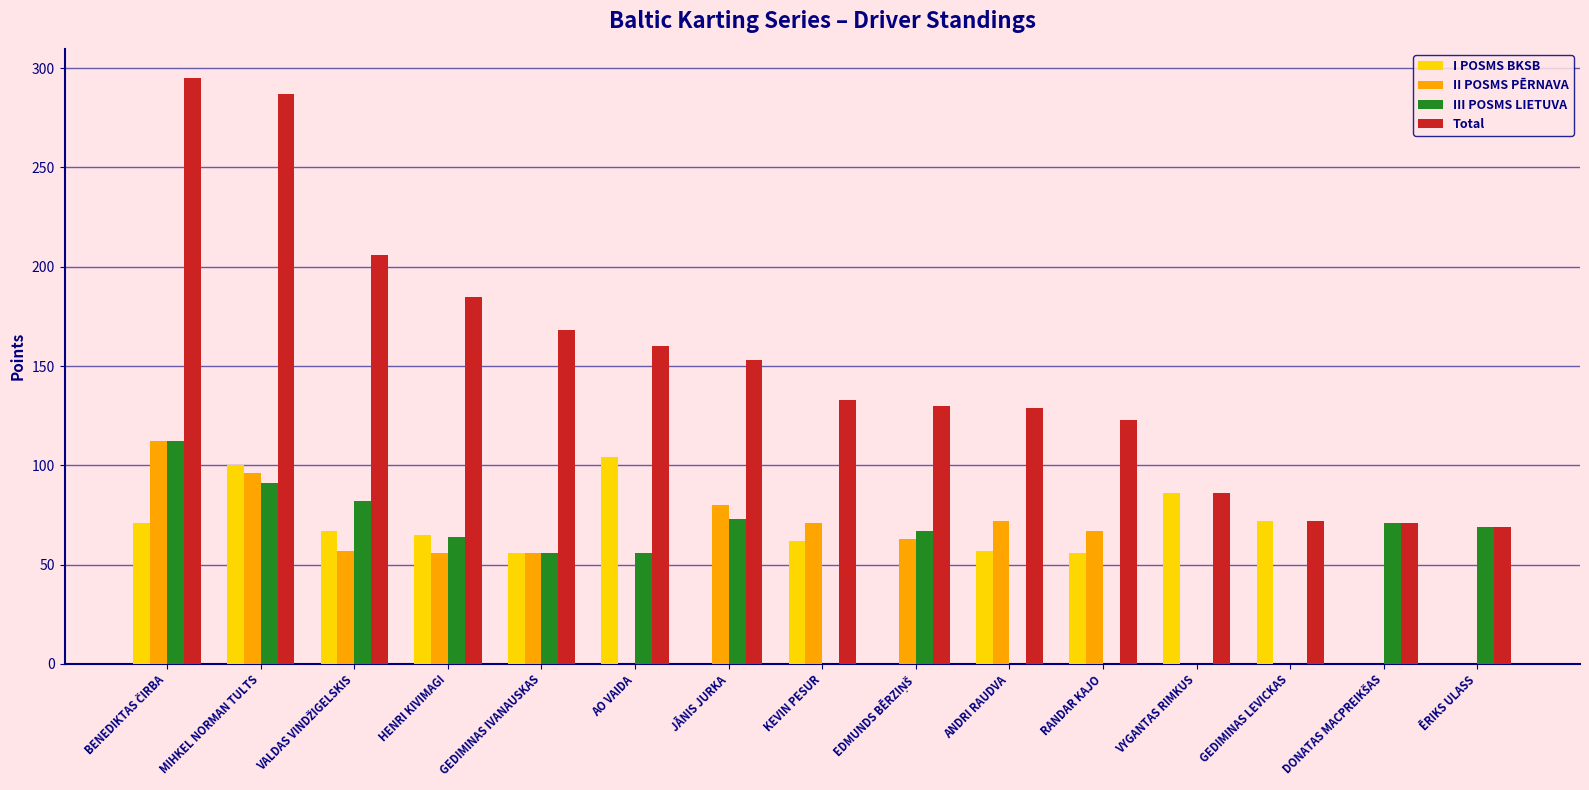

Which series changed the most between MIHKEL NORMAN TULTS and RANDAR KAJO?

Total